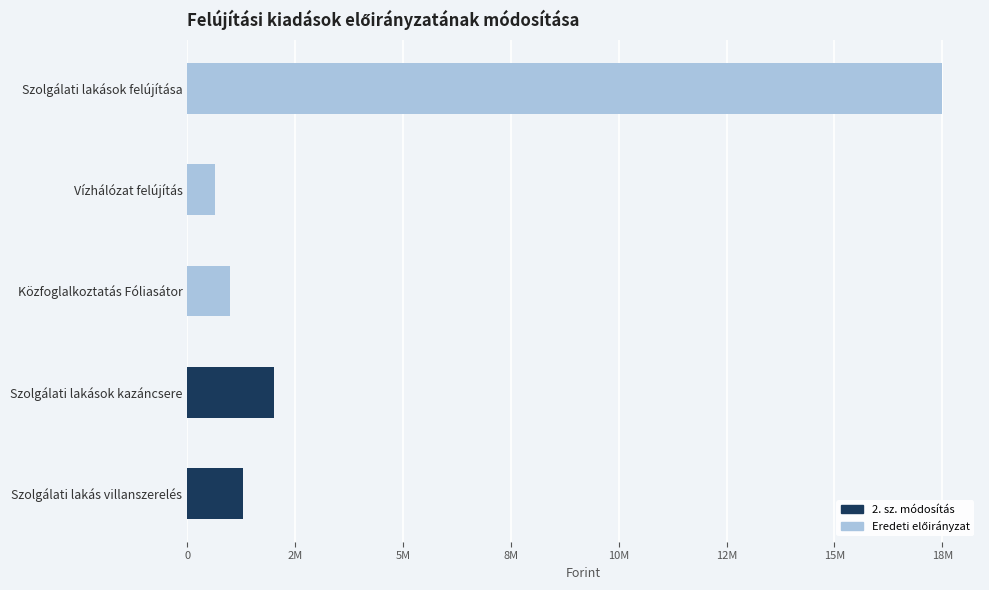

What are all the series names shown in the legend?

2. sz. módosítás, Eredeti előirányzat